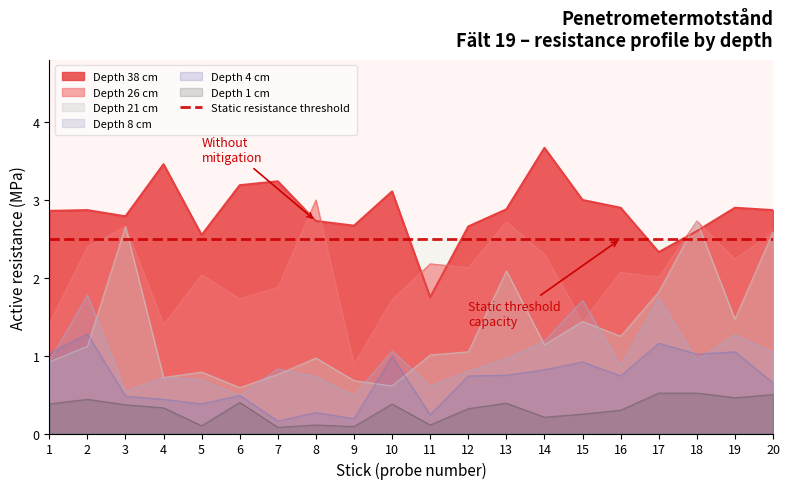

True or false: Depth 4 cm and Depth 21 cm cross at least once.

True